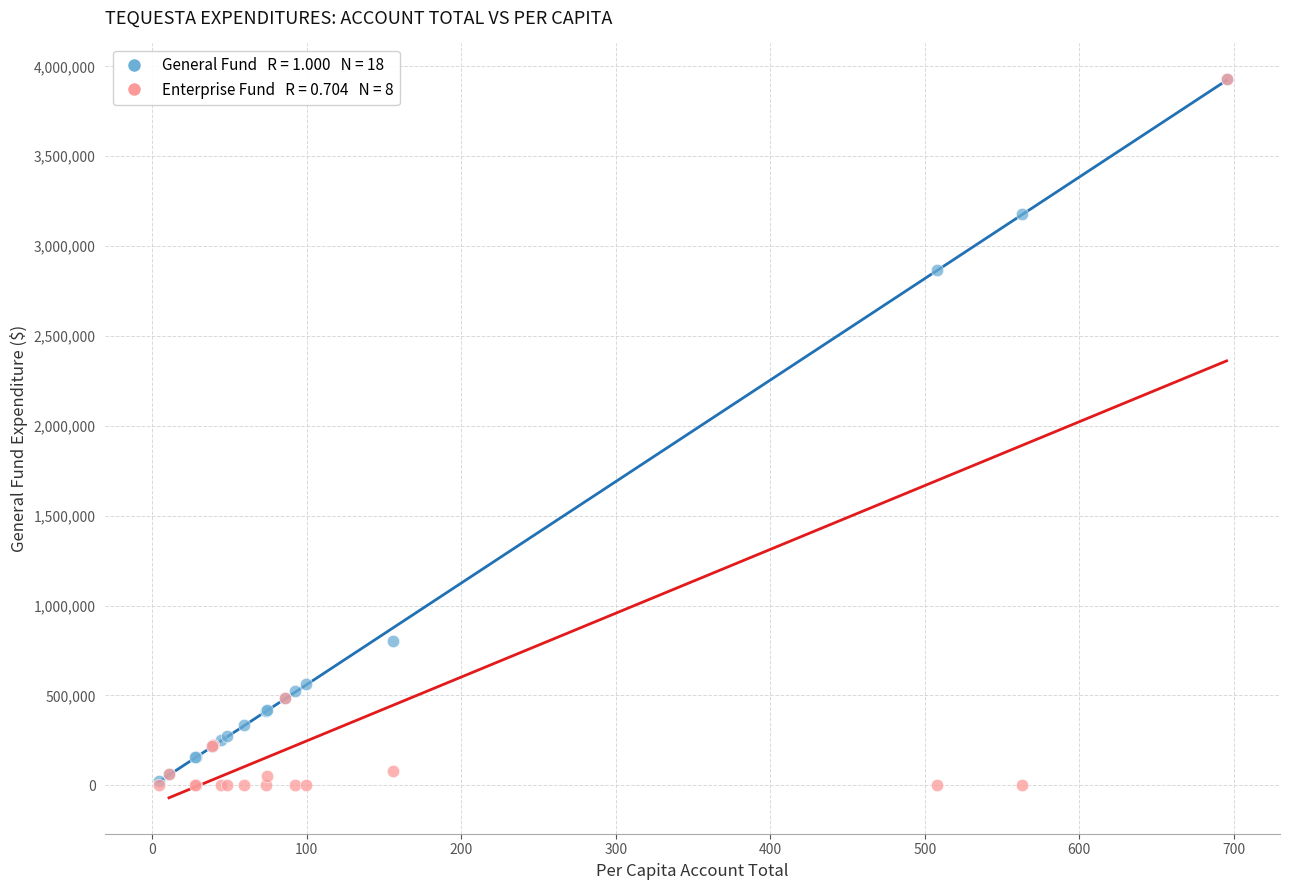

Across all series, what Y value is closest to 1963851?

2869326